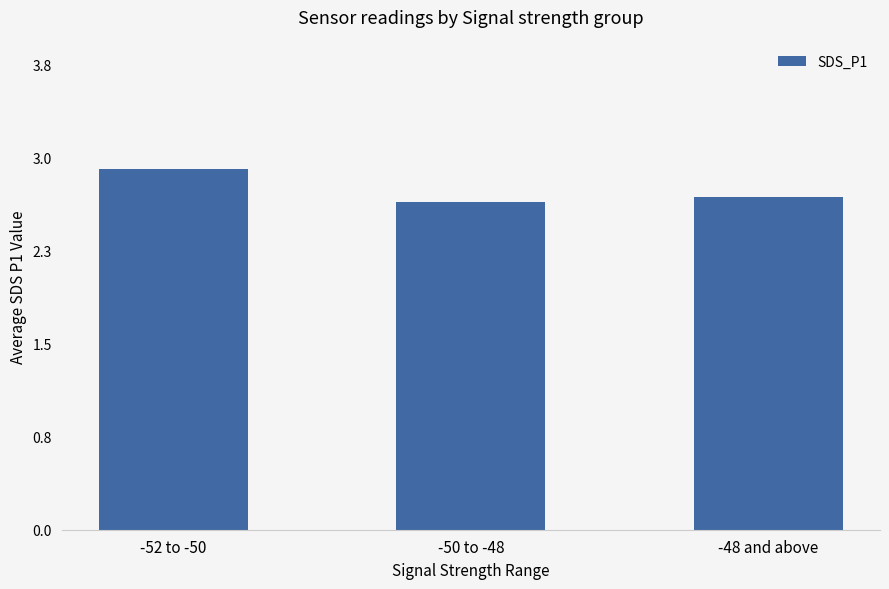

What value does the data have at -52 to -50?

3.0